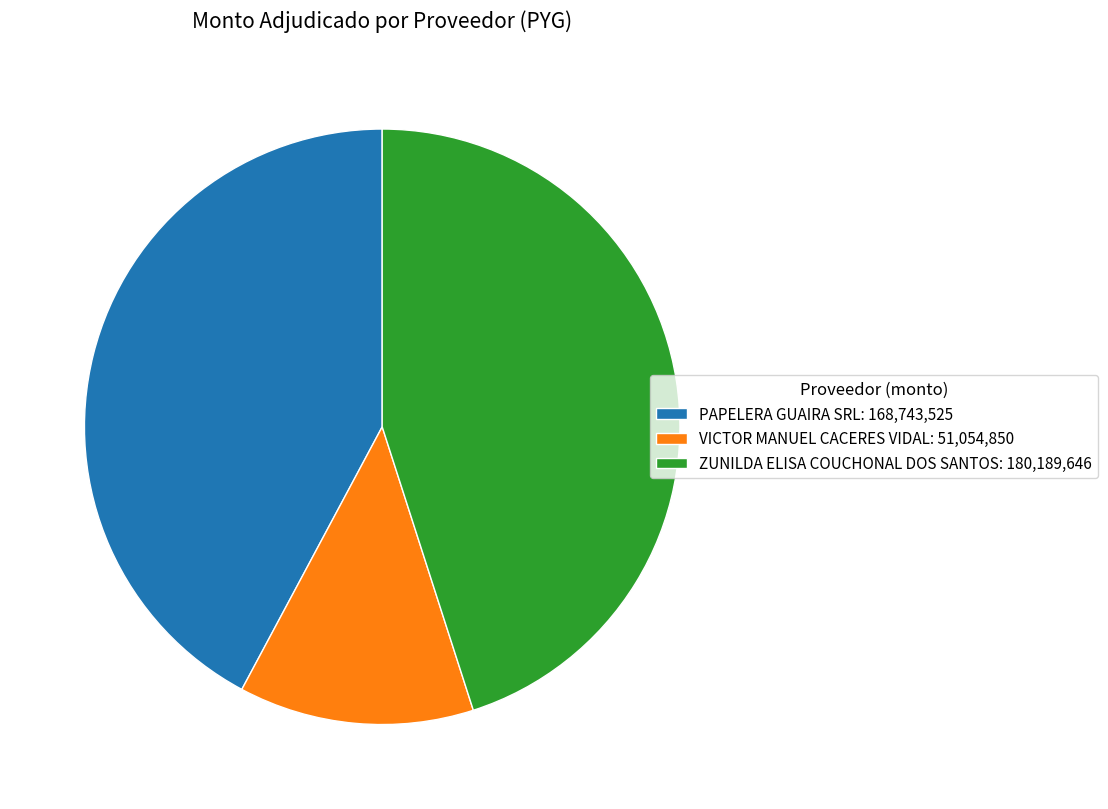

Between PAPELERA GUAIRA SRL: 168,743,525 and VICTOR MANUEL CACERES VIDAL: 51,054,850, which is larger?

PAPELERA GUAIRA SRL: 168,743,525